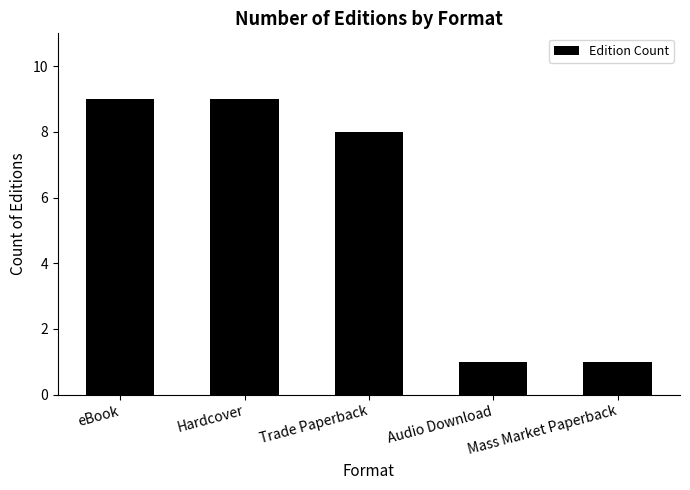

What is the difference between the maximum and minimum values?

8